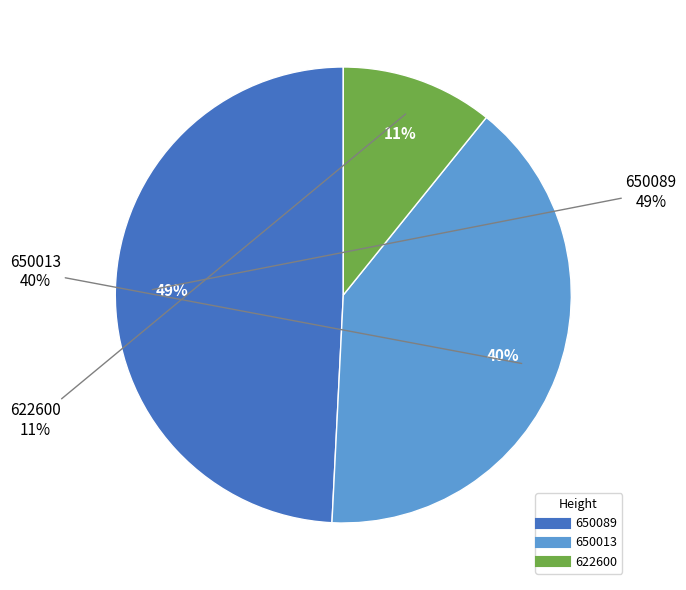

To the nearest percent, what portion does 622600 represent?

11%